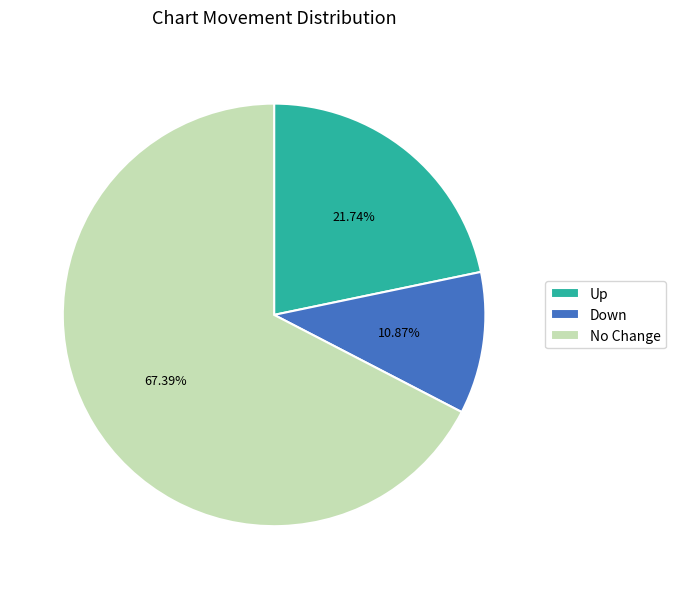

Which category has the biggest portion of the pie?

No Change